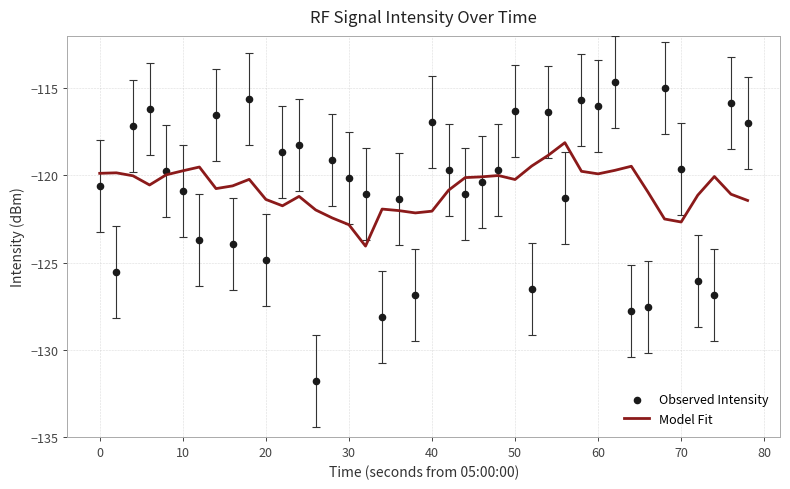

Which series has the largest Y range (max minus min)?

Observed Intensity